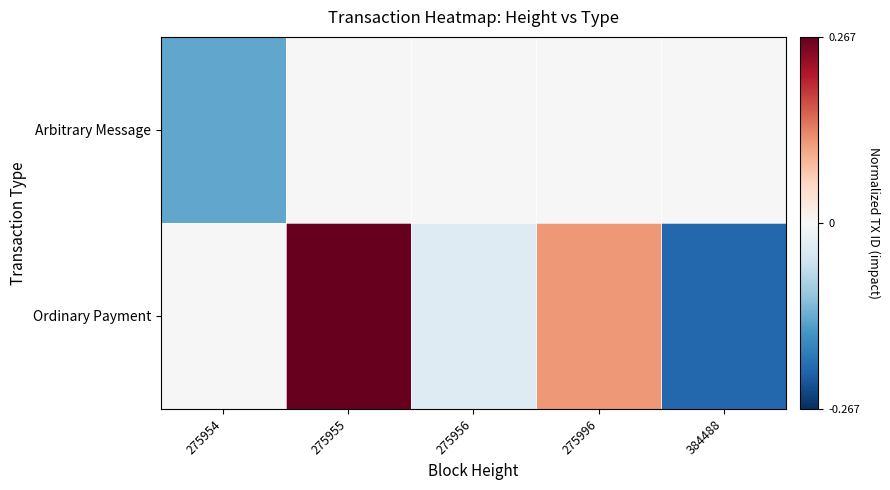

Reading right to left, list all the values displayed in this chart.

Arbitrary Message: 384488=0.0	275996=0.0	275956=0.0	275955=0.0	275954=-0.5
Ordinary Payment: 384488=-0.8	275996=0.4	275956=-0.1	275955=1.0	275954=0.0